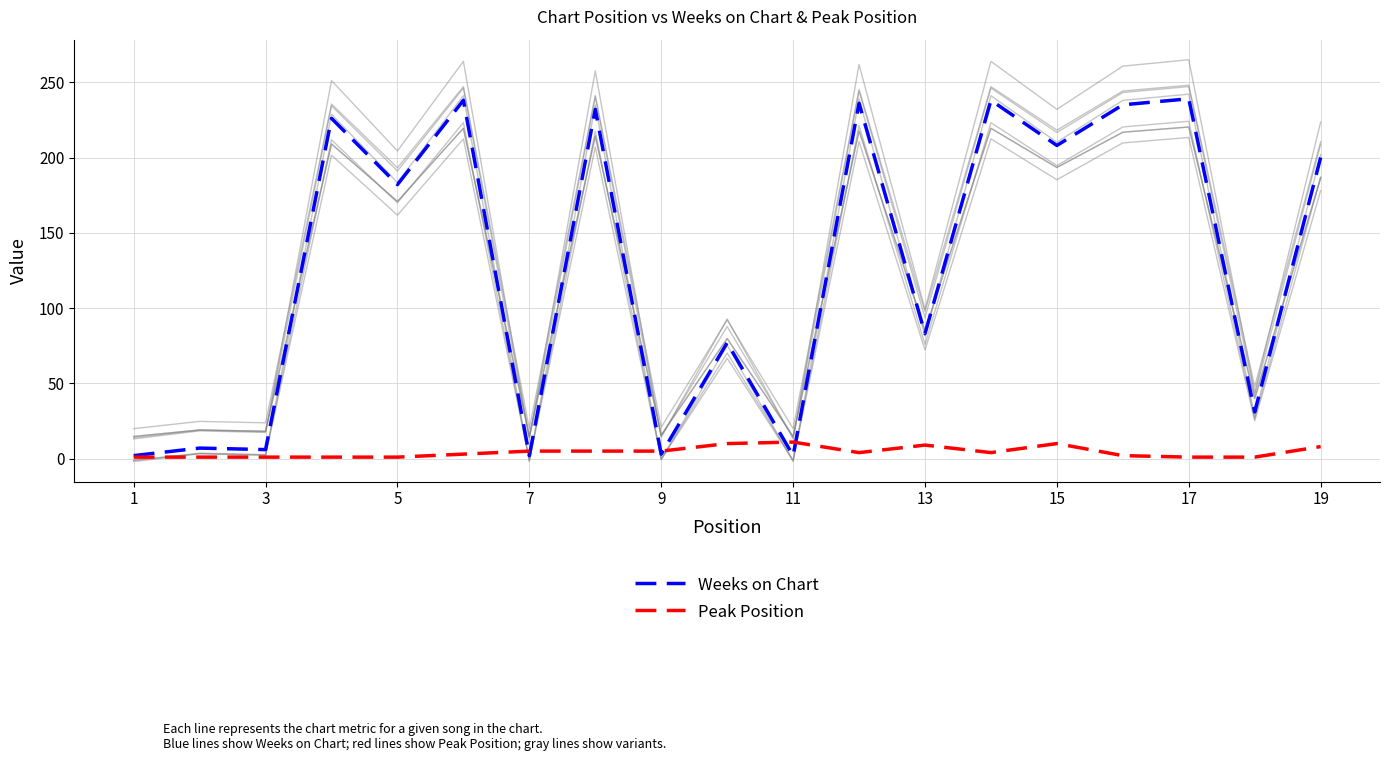

Count the number of categories in the chart.

19